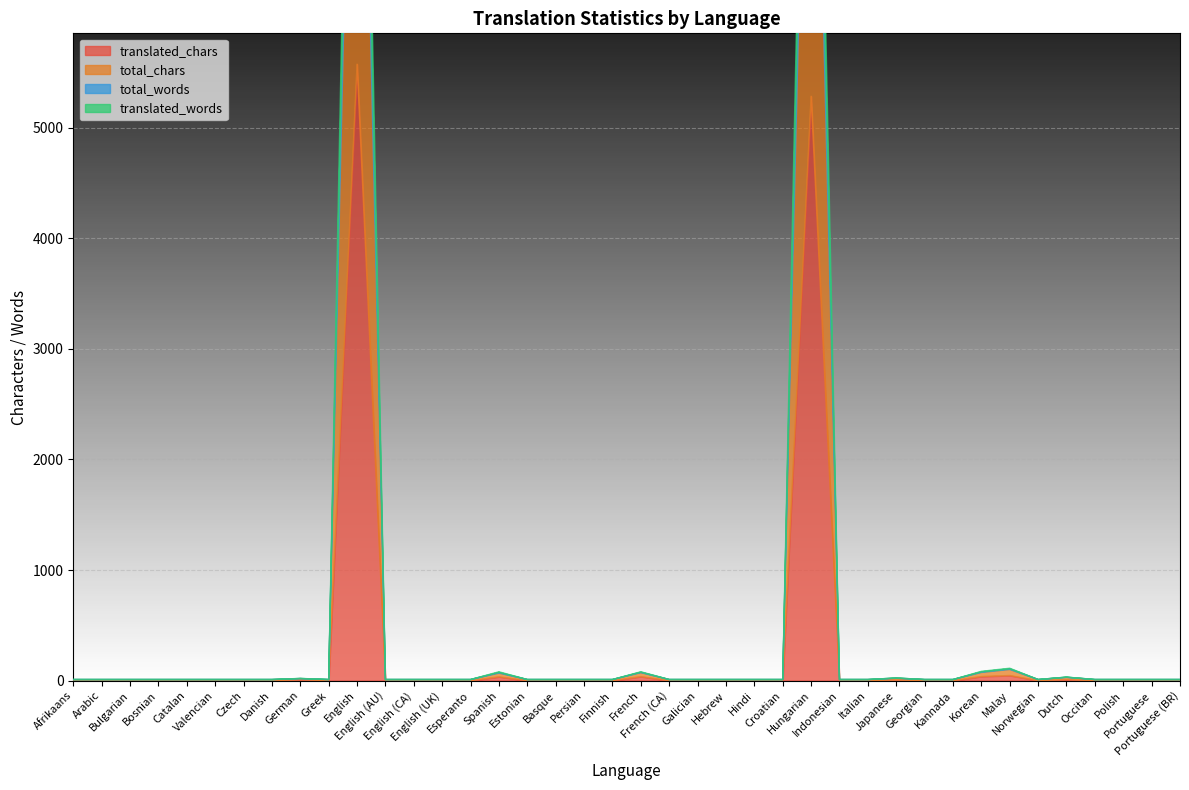

What is the average value of the total_chars series?

284